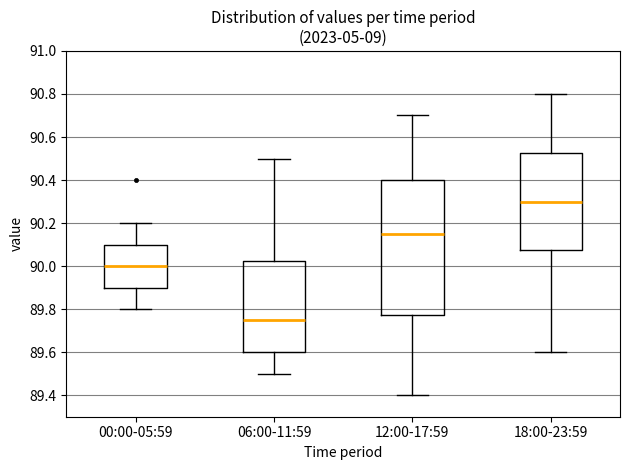

Comparing the boxes themselves (not the whiskers), which one is the tallest?

12:00-17:59